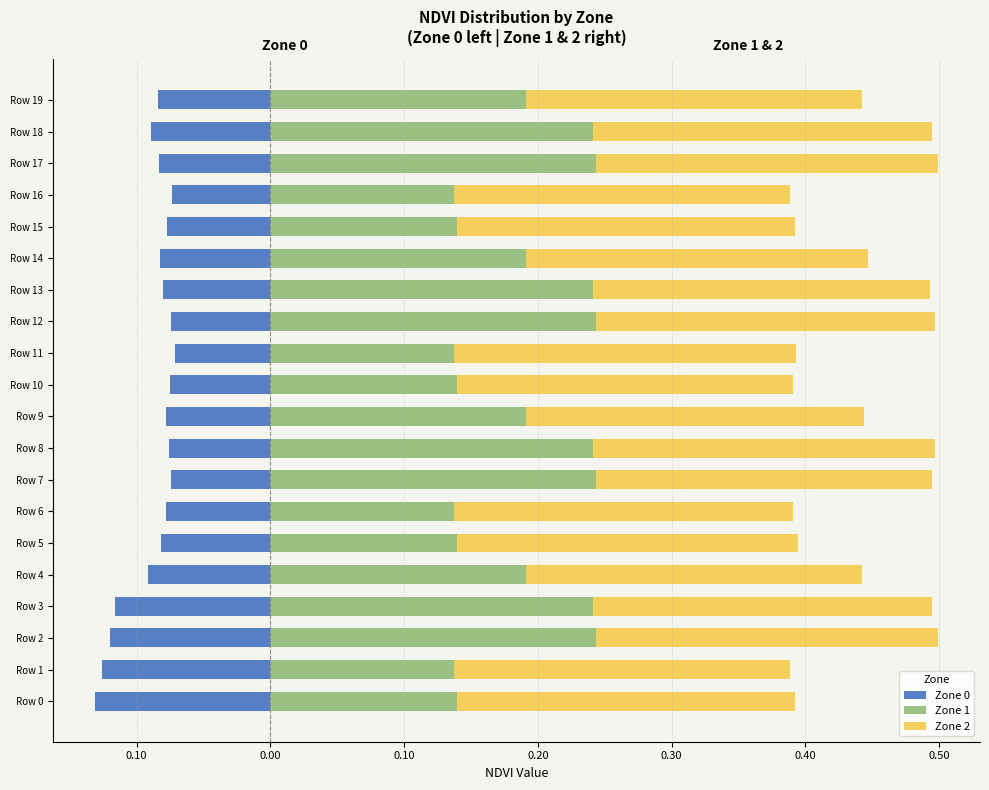

At which category is the sum across all series the highest?

Row 12